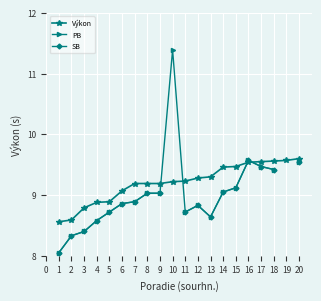

What are all the series names shown in the legend?

Výkon, PB, SB